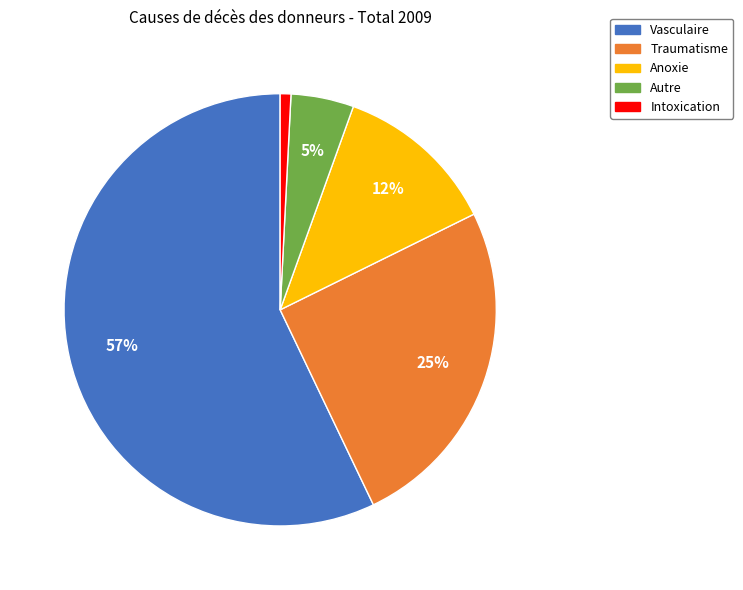

The Autre slice represents 5% of the pie. True or false?

True